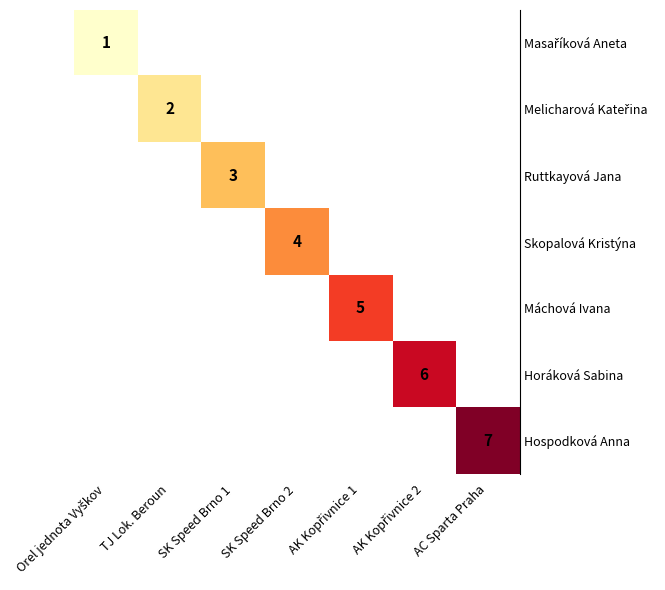

List the labels in order of row_1 value, largest first.

Orel jednota Vyškov, TJ Lok. Beroun, SK Speed Brno 1, SK Speed Brno 2, AK Kopřivnice 1, AK Kopřivnice 2, AC Sparta Praha